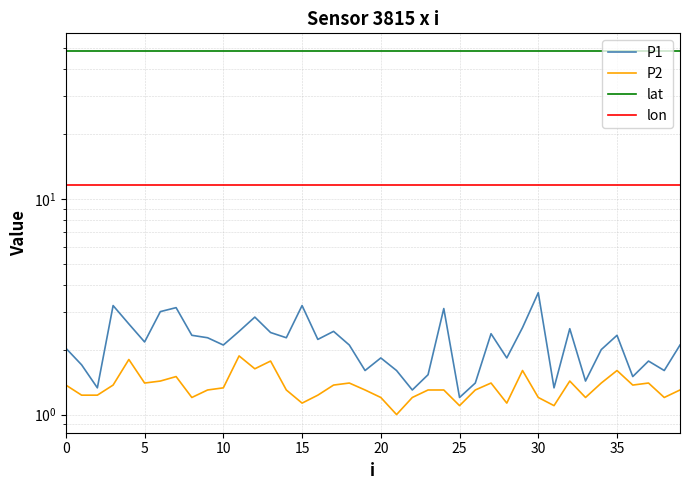

What is the total value across all series at 21?

62.3